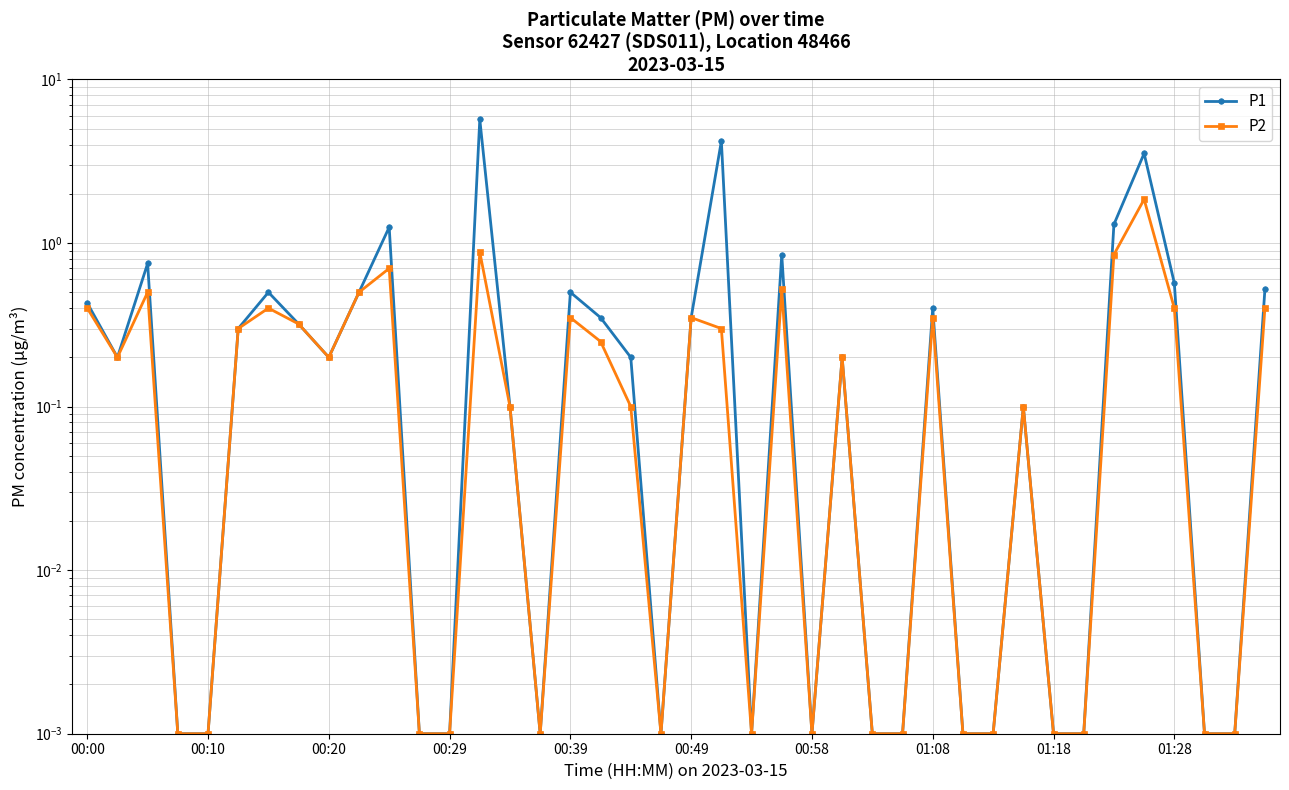

List the series in order of their peak value, highest first.

P1, P2